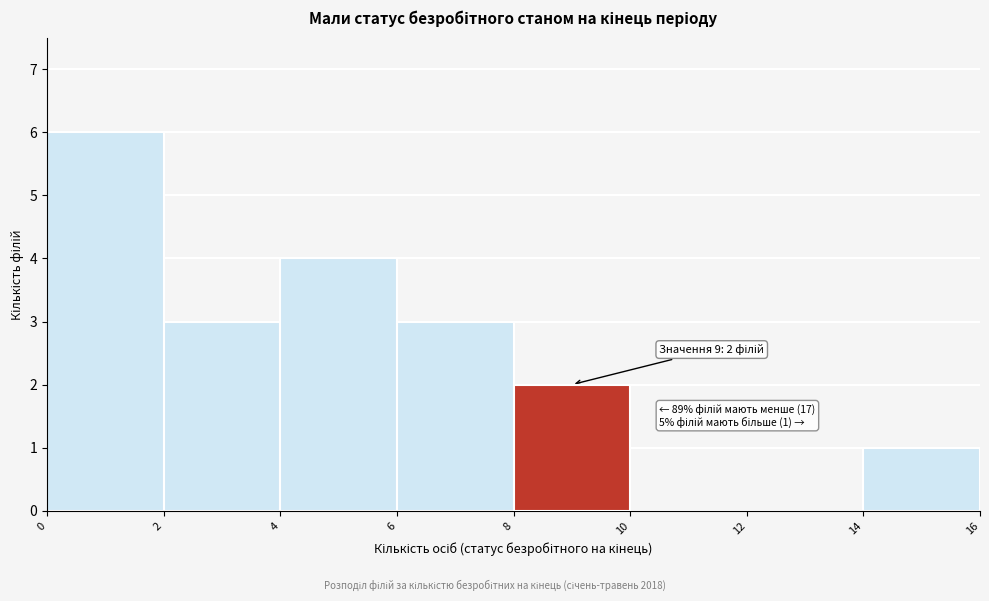

Which range on the x-axis has the tallest bar?

0 to 2